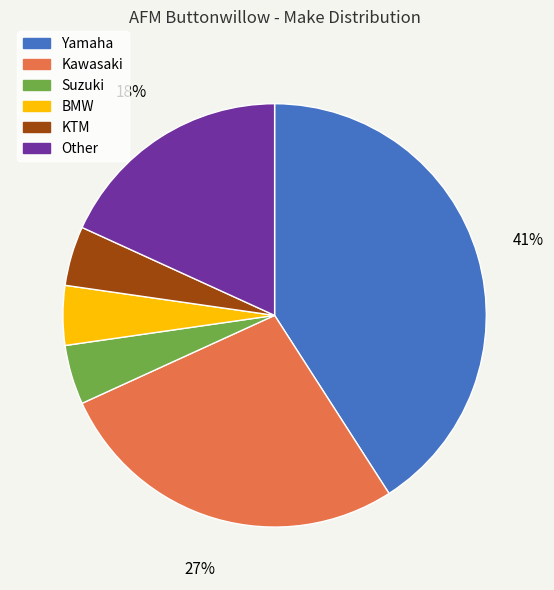

The Other slice represents 18% of the pie. True or false?

True